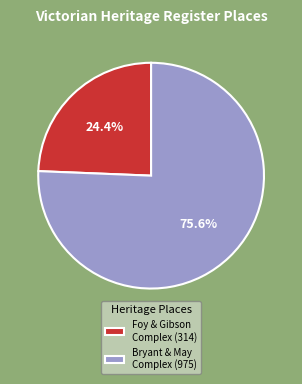

What is the smallest slice in the pie chart?

Foy & Gibson Complex (314)